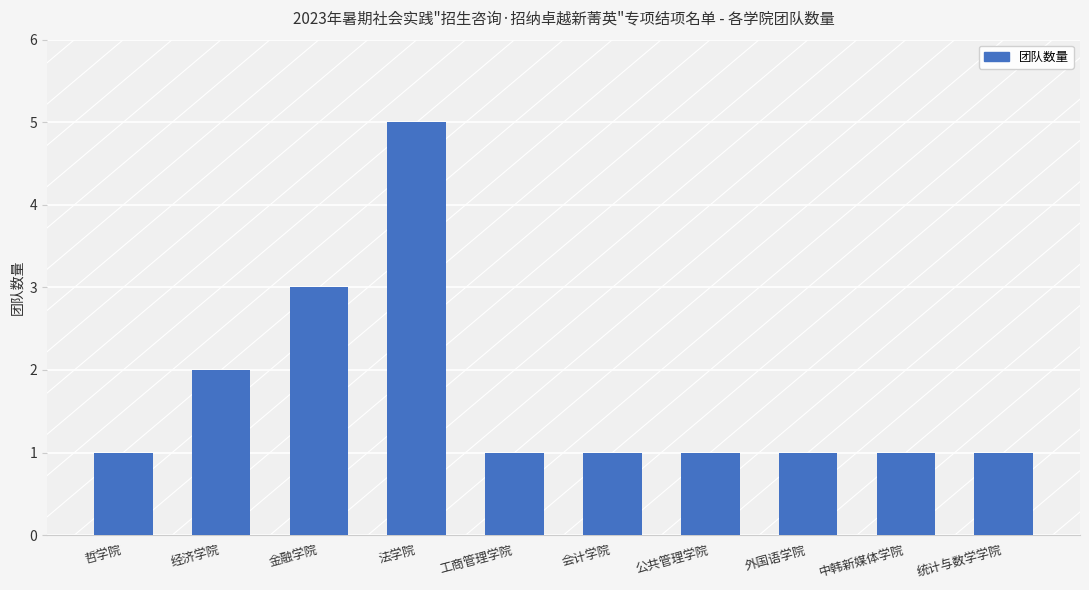

What is the ratio of the value at 经济学院 to the value at 统计与数学学院?

2.0